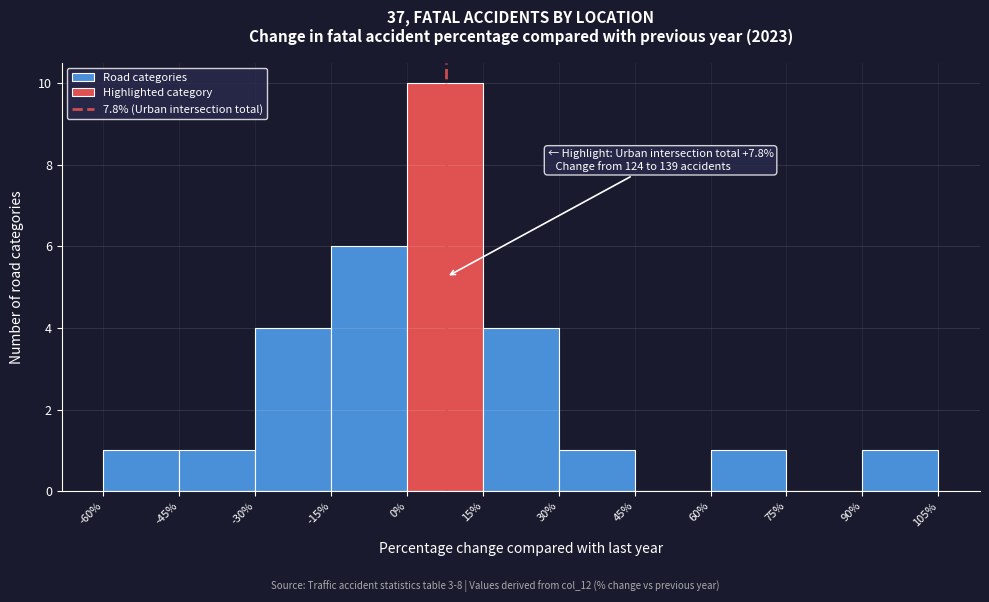

Which range on the x-axis has the tallest bar?

0% to 15%